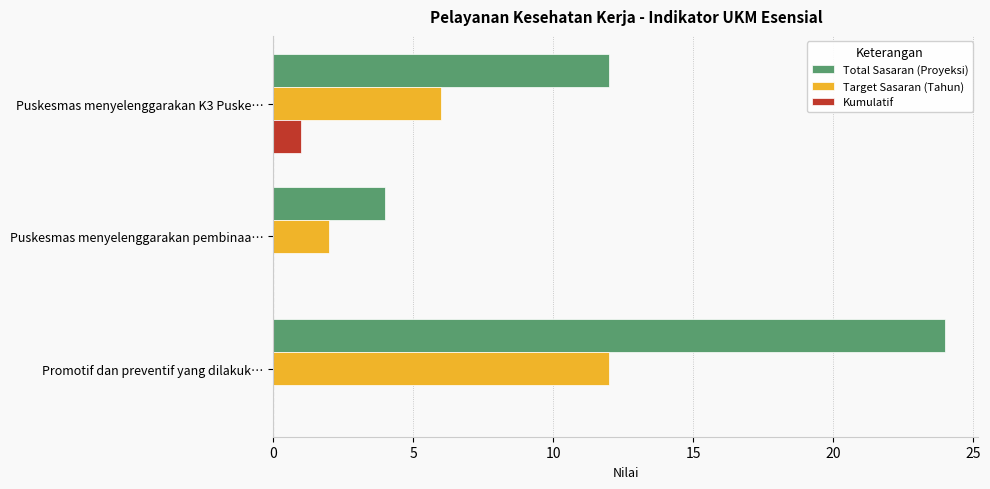

What is the maximum value shown in the chart?

24